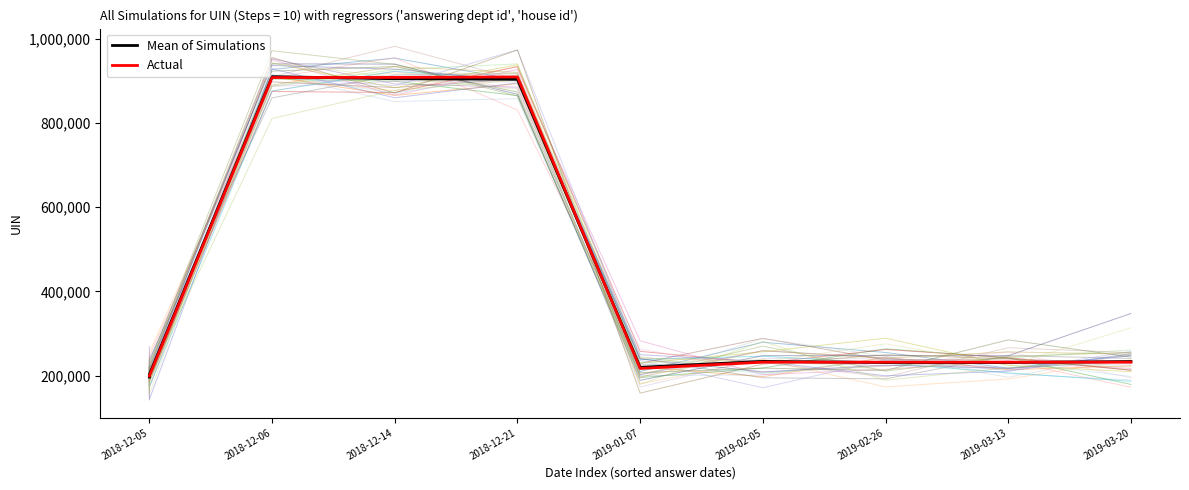

How many interior local valleys does the Actual series have?

1